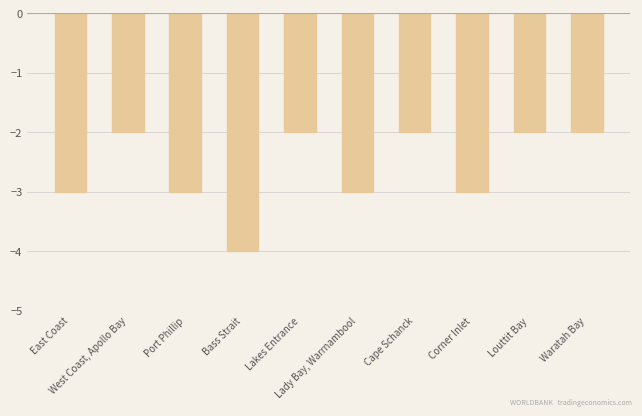

How many bars are there in total?

10